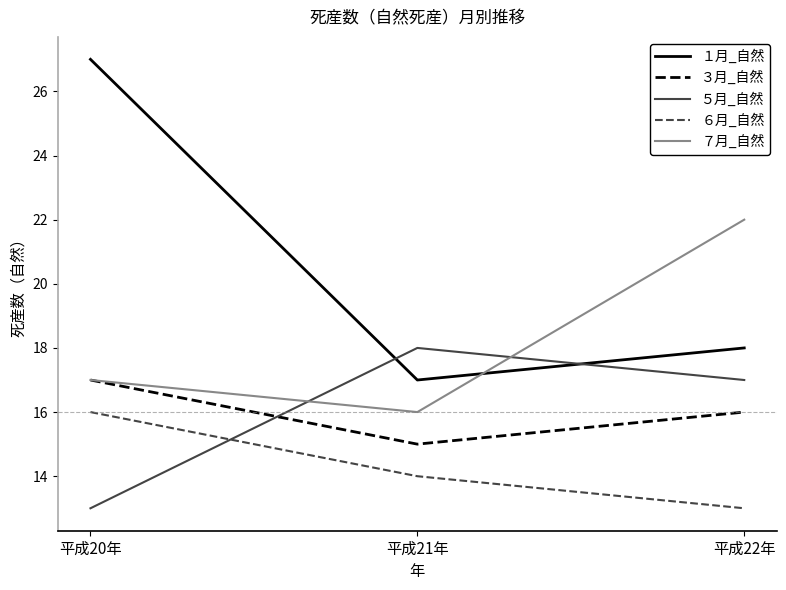

Rank the series by their maximum value, from lowest to highest.

６月_自然, ３月_自然, ５月_自然, ７月_自然, １月_自然